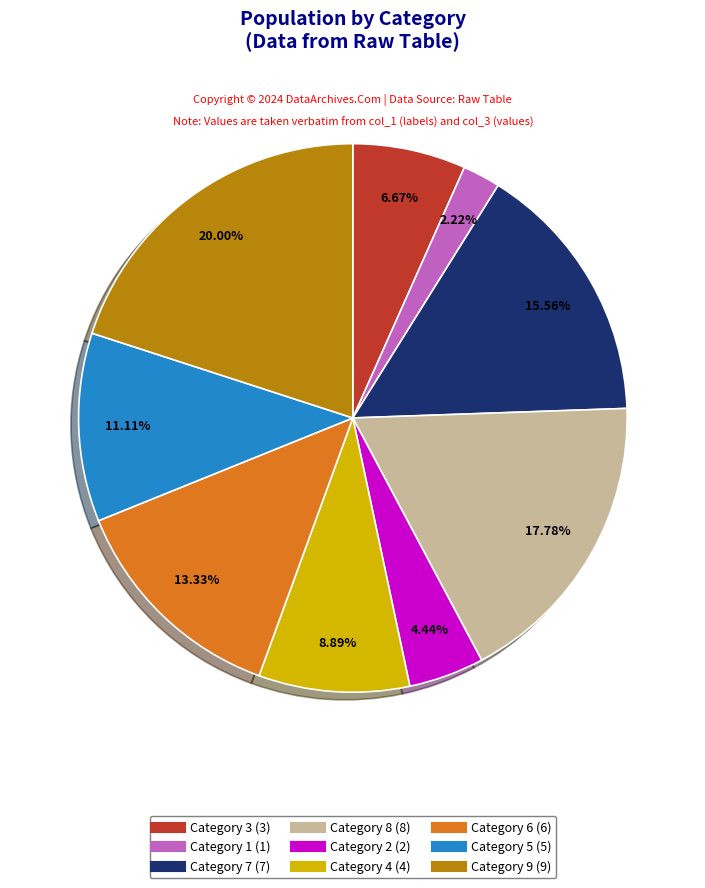

Is there any slice that represents more than half of the pie?

No